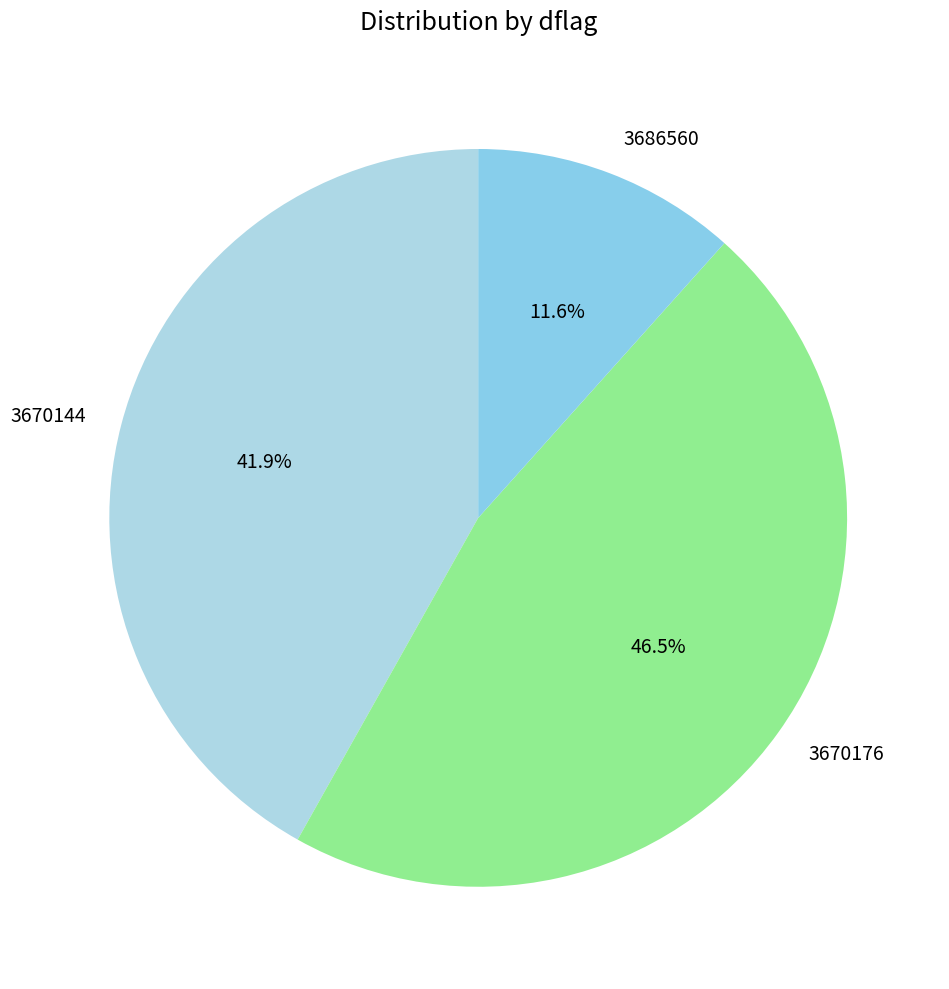

To the nearest percent, what portion does 3686560 represent?

12%